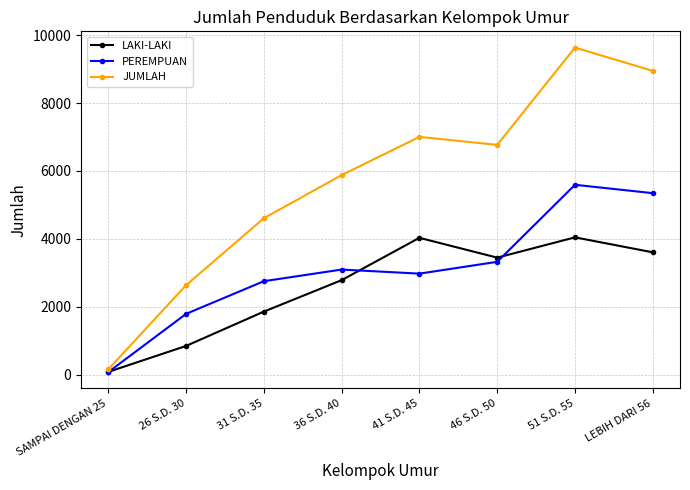

What is the difference between the highest and lowest values at 31 S.D. 35?

2751